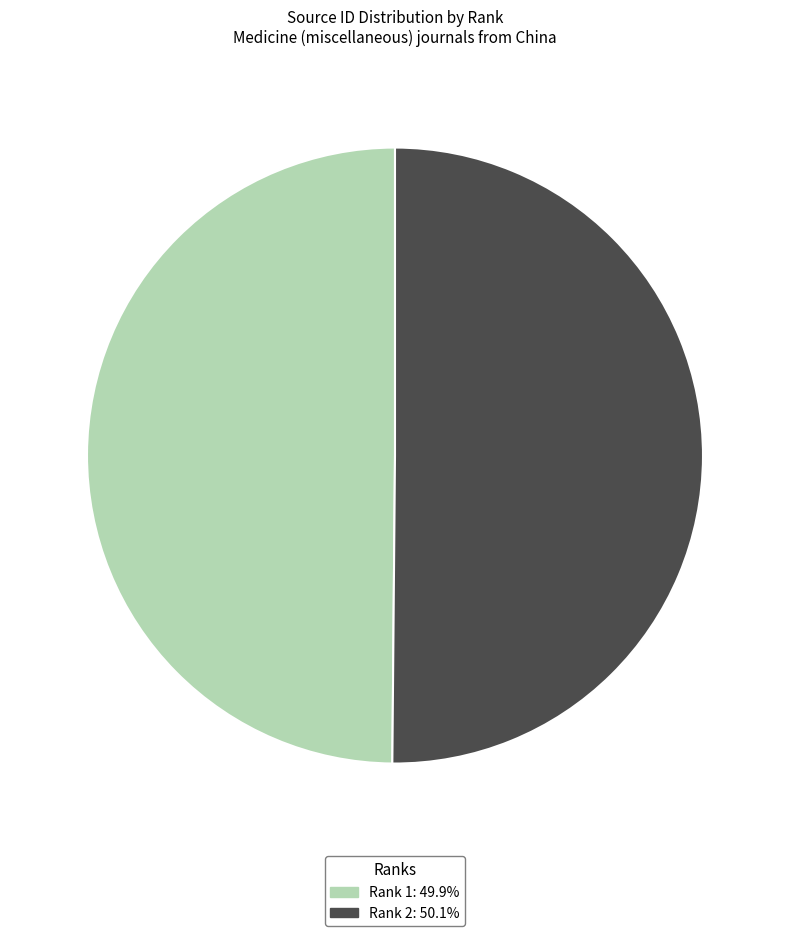

To the nearest percent, what is the average slice percentage?

50%